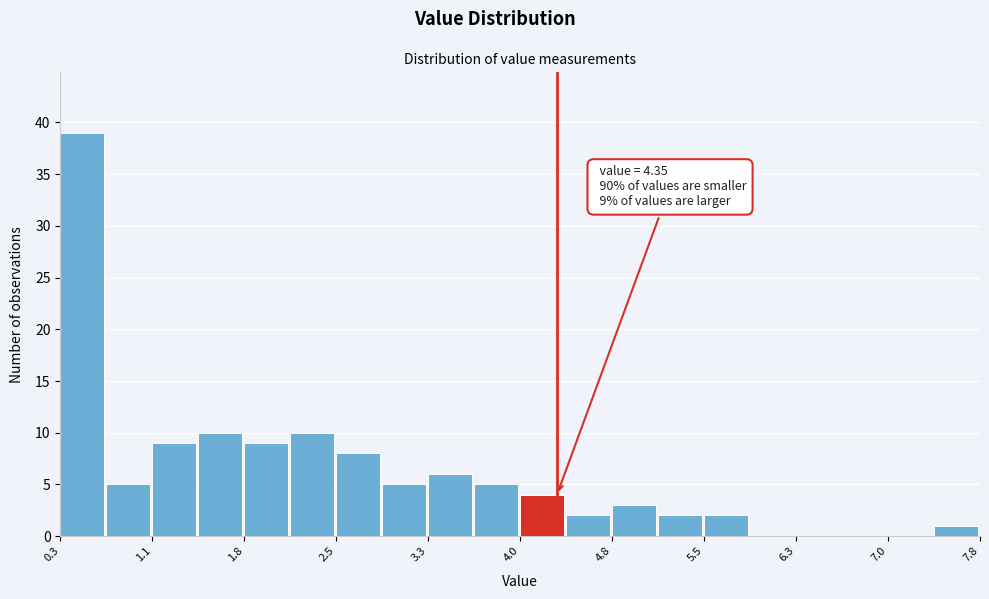

Read against the x-axis, roughly where is the centre of the tallest bar?

0.5